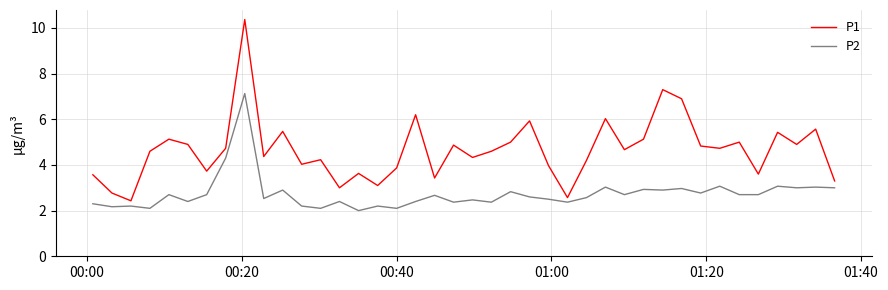

True or false: P1 and P2 intersect in this chart.

False